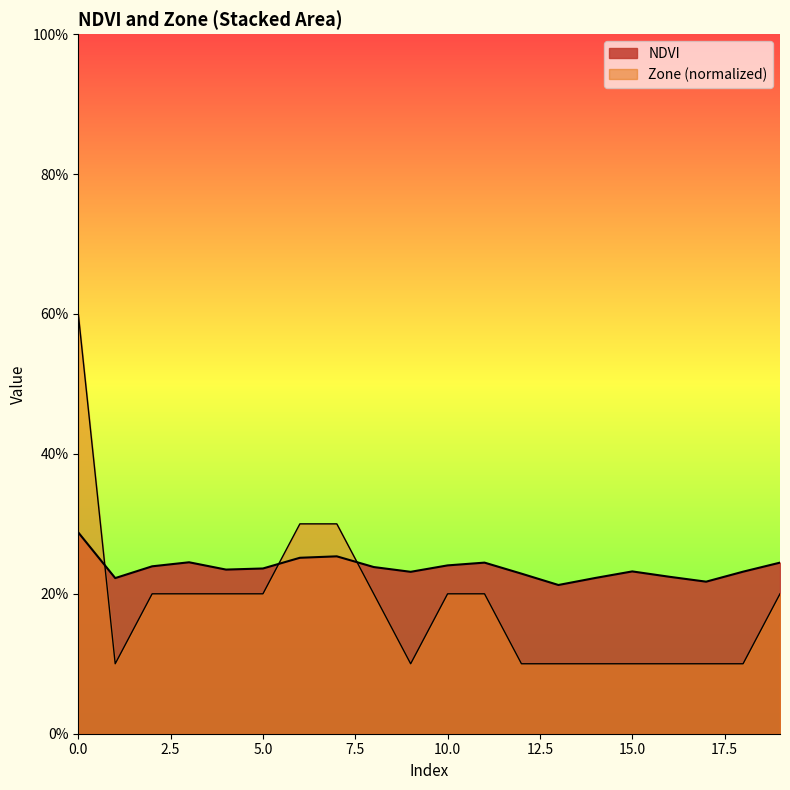

Which series has the largest total across all categories?

NDVI